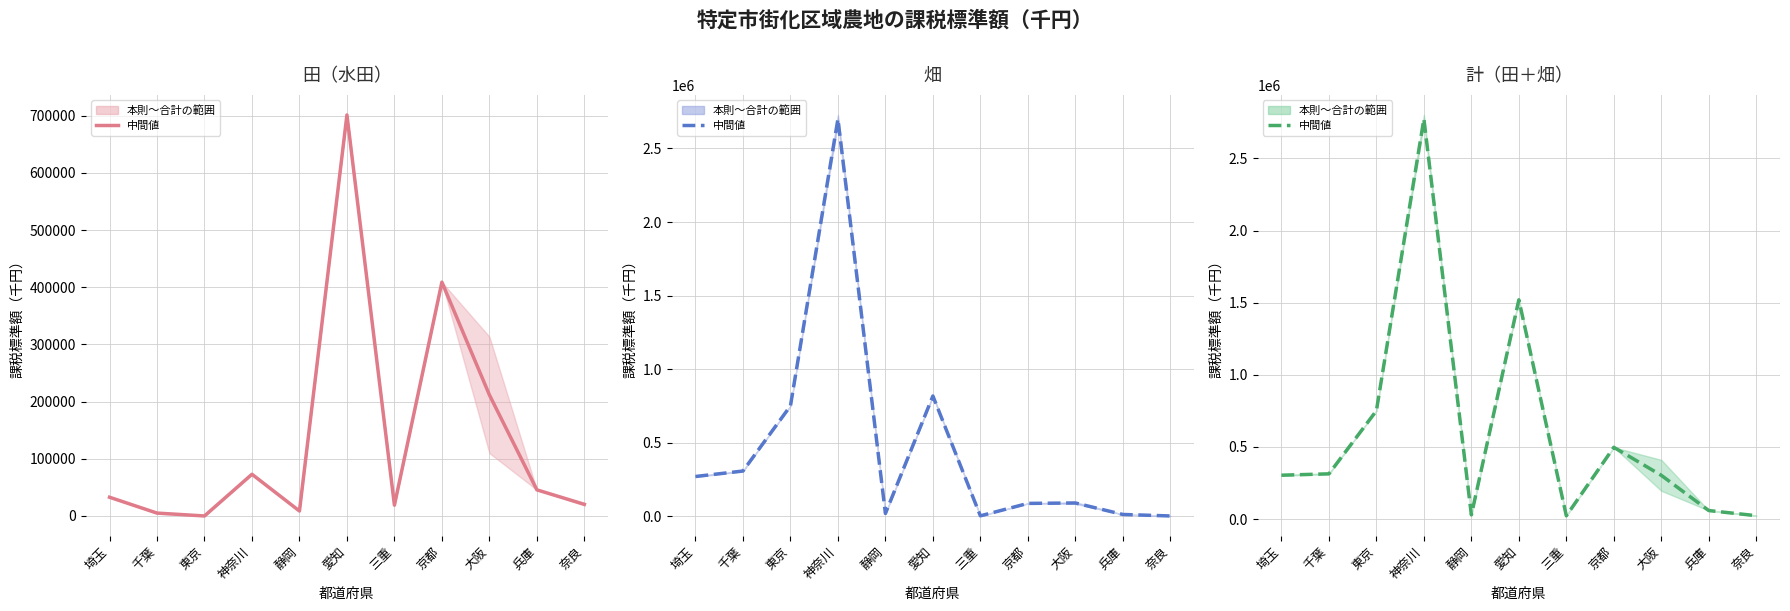

What is the difference between the maximum and minimum values in the 計・本則課税 series?

2723692